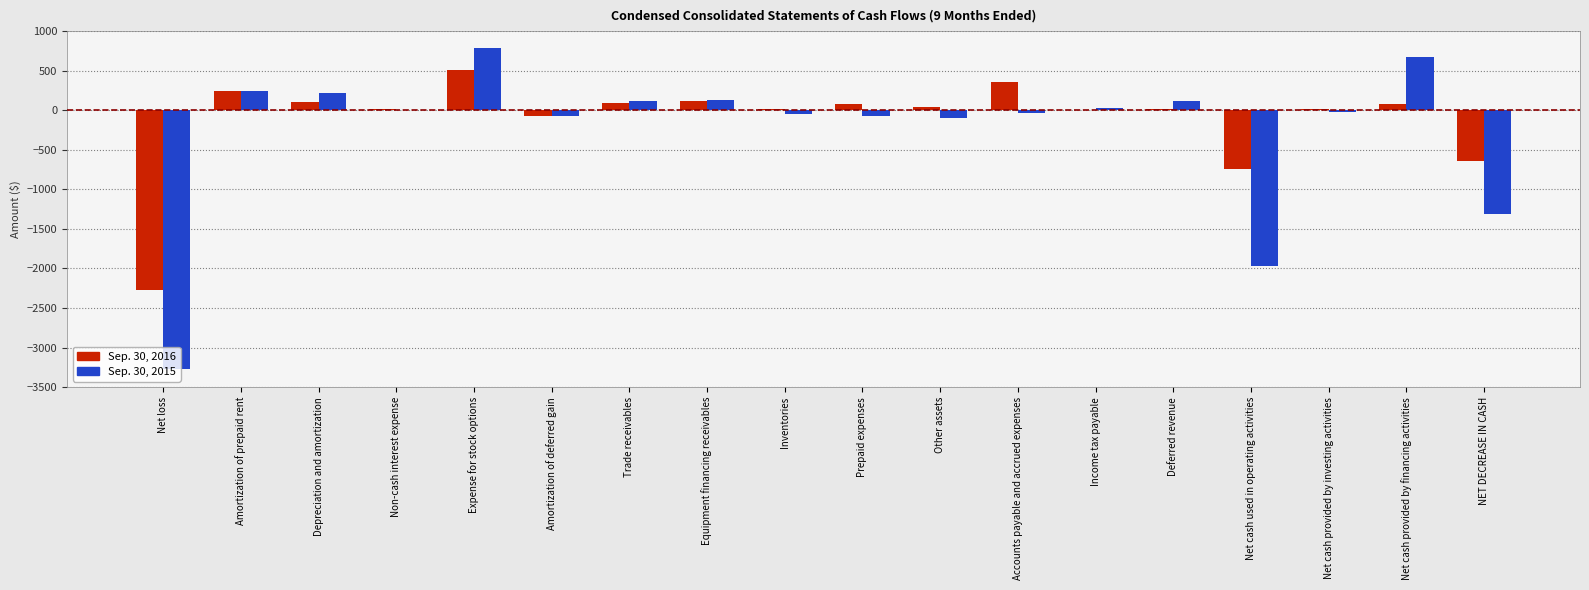

Is the value of Sep. 30, 2016 at Trade receivables greater than the value of Sep. 30, 2015 at Accounts payable and accrued expenses?

Yes